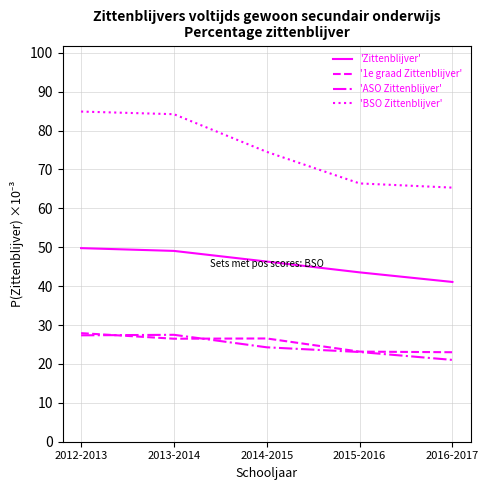

What position from the right is 2012-2013?

5